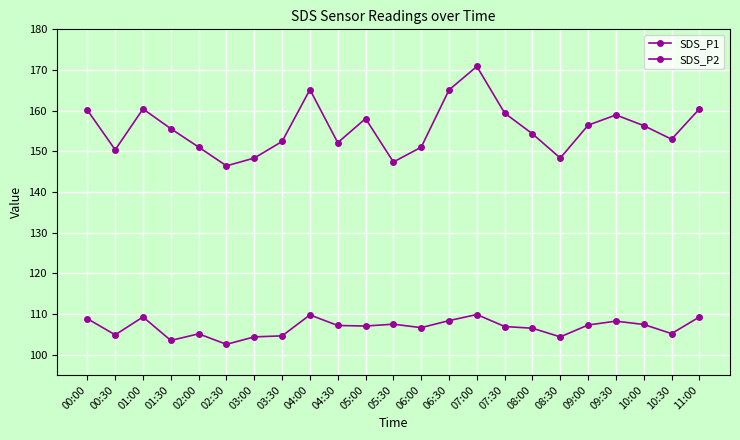

How many data points does each series have?

23